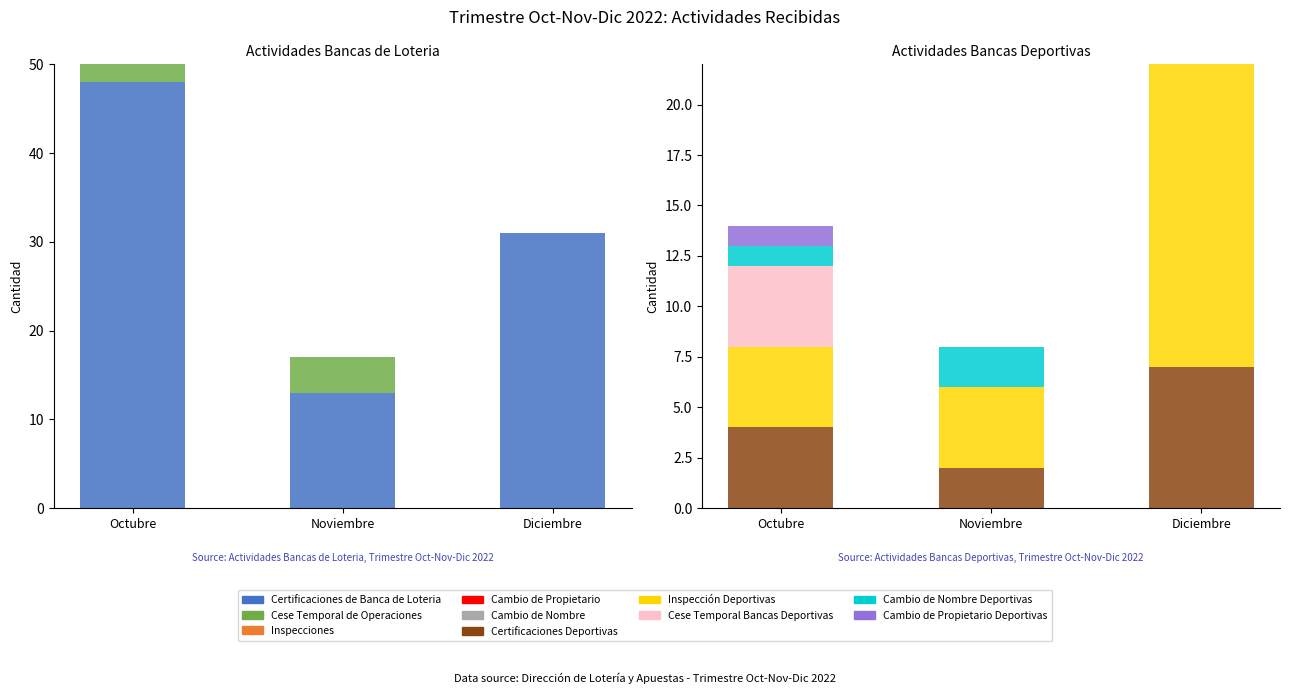

Which series has the largest total across all categories?

Certificaciones de Banca de Loteria